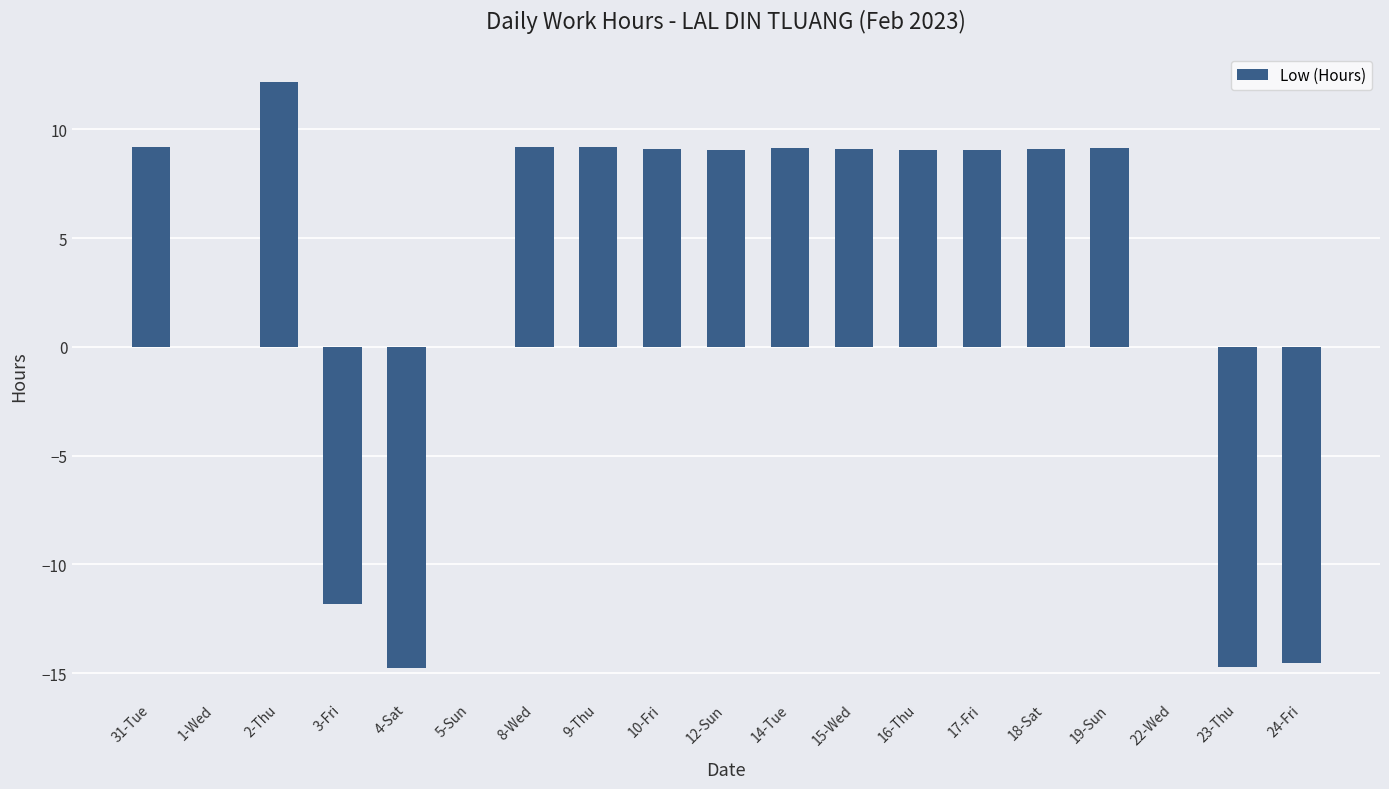

What is the maximum value shown in the chart?

12.2